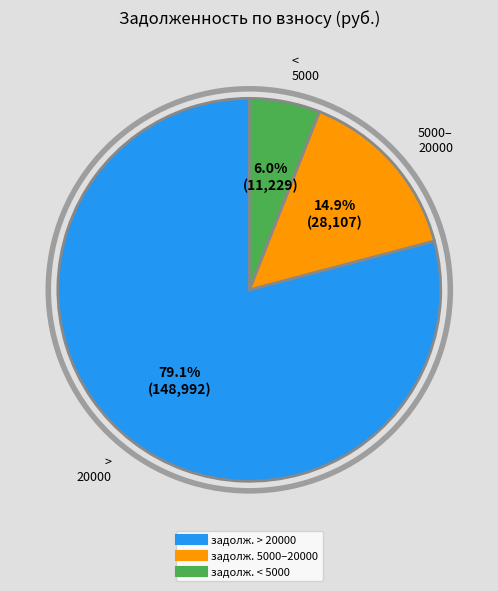

Is there any slice that represents more than half of the pie?

Yes